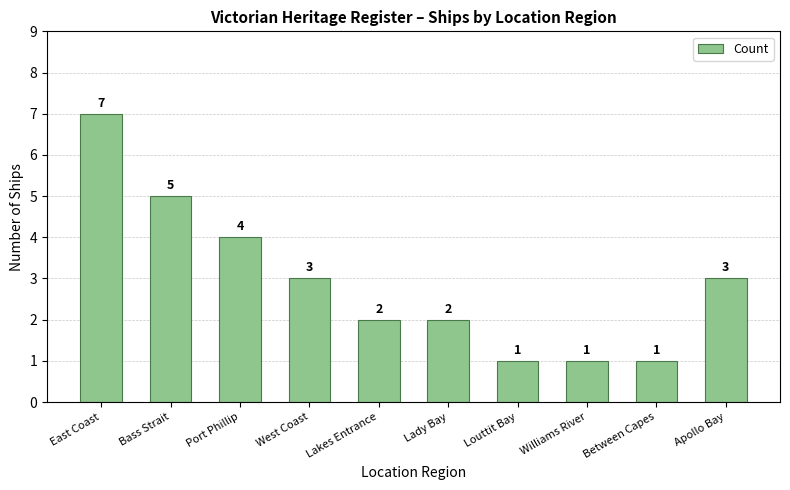

Reading left to right, extract all data points from this chart.

East Coast=7	Bass Strait=5	Port Phillip=4	West Coast=3	Lakes Entrance=2	Lady Bay=2	Louttit Bay=1	Williams River=1	Between Capes=1	Apollo Bay=3